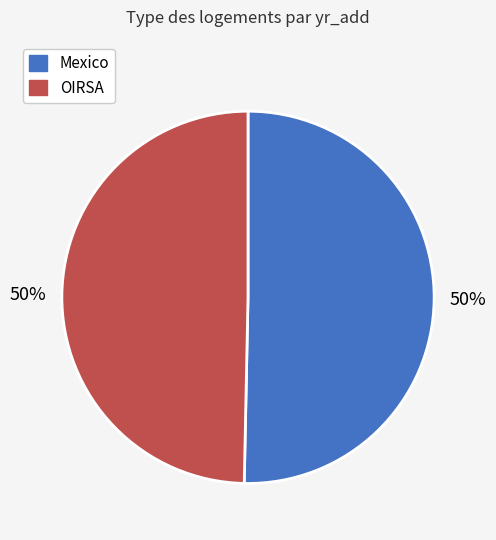

Is it true that Mexico is 50% of the pie?

True